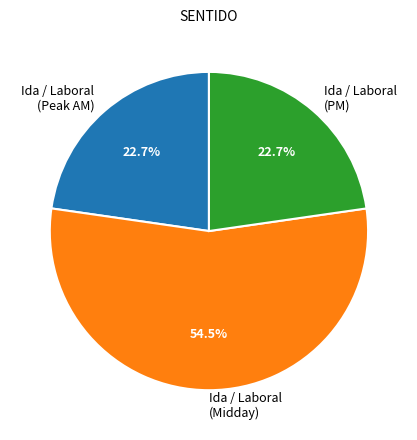

Which has a higher value, Ida / Laboral (Midday) or Ida / Laboral (Peak AM)?

Ida / Laboral (Midday)